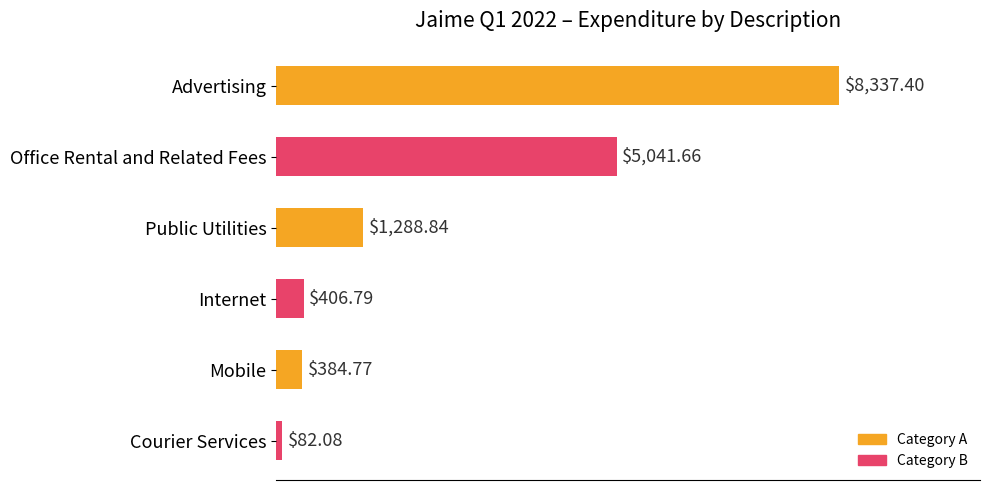

At which label is the value closest to 4209?

Office Rental and Related Fees